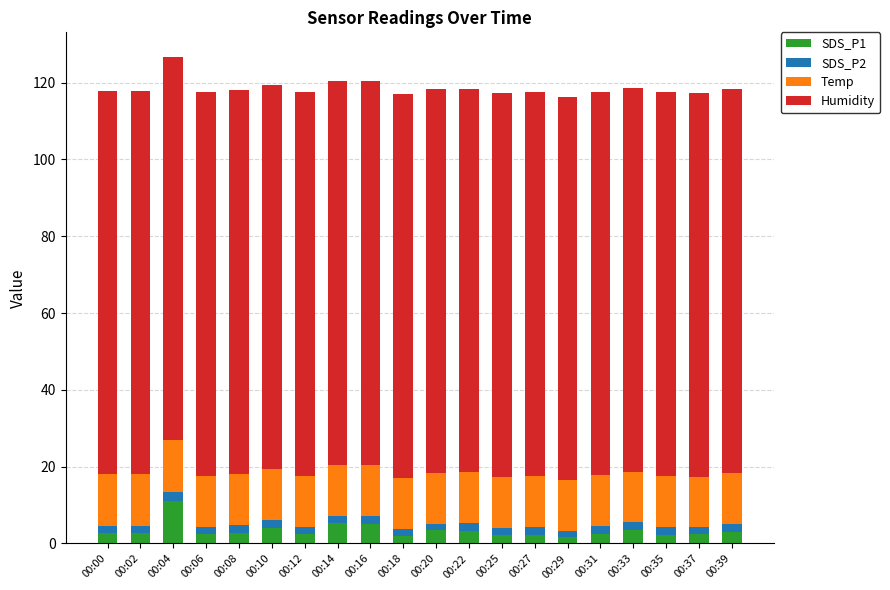

What is the difference between the maximum and minimum values in the SDS_P1 series?

9.3